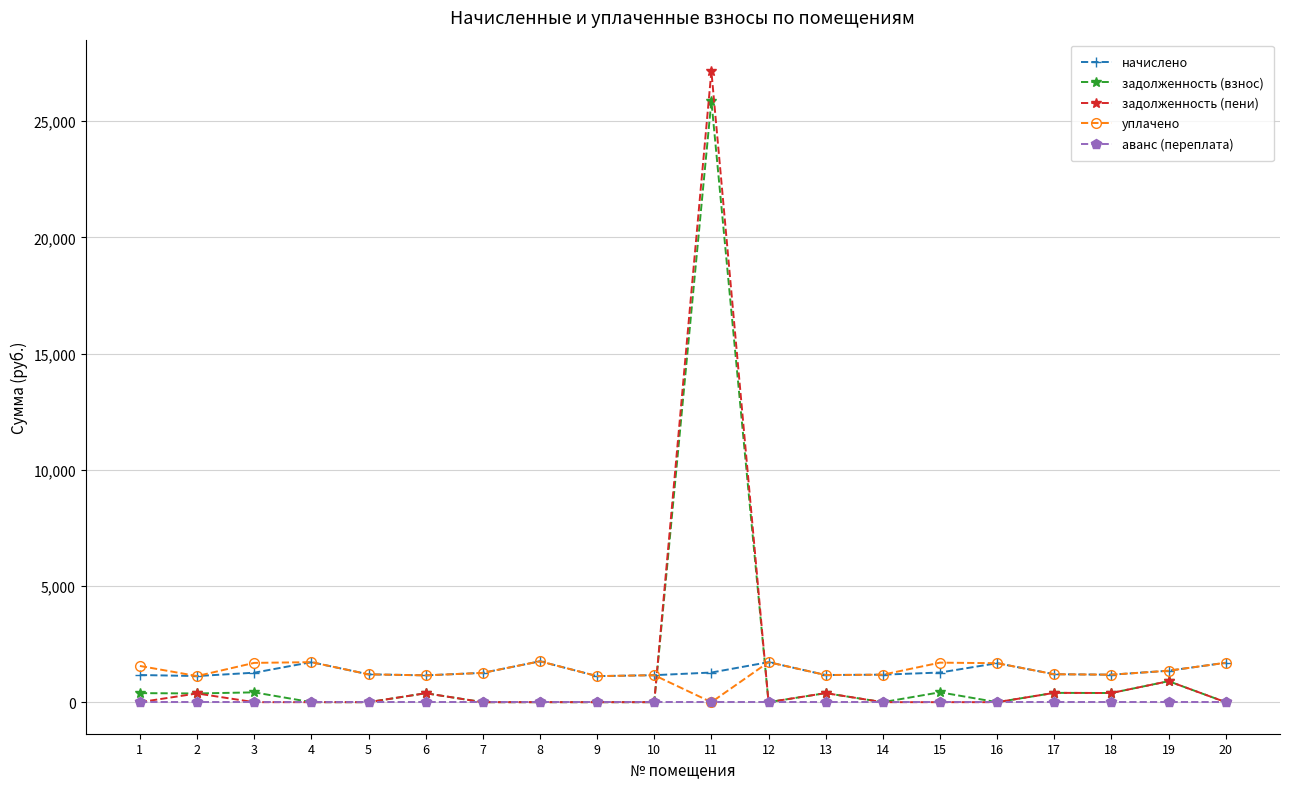

True or false: уплачено has more than 1 interior local peaks.

True